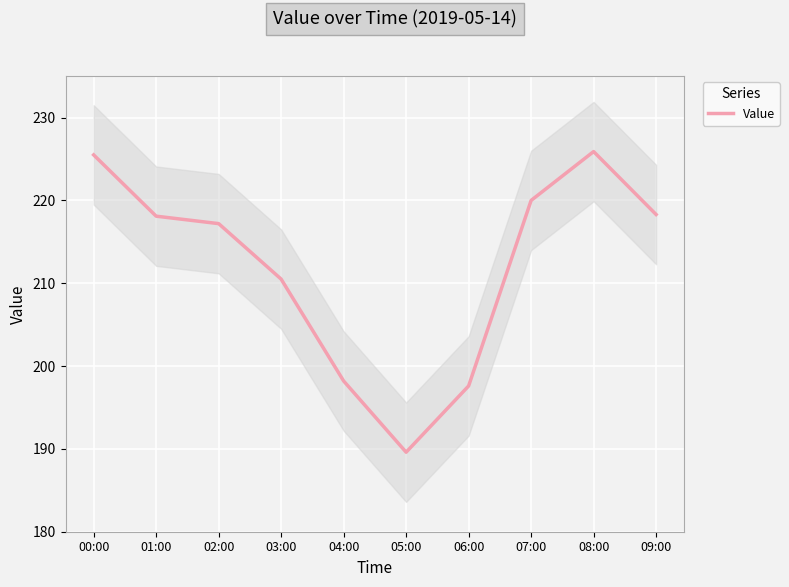

True or false: the data has more than 1 interior local peaks.

False